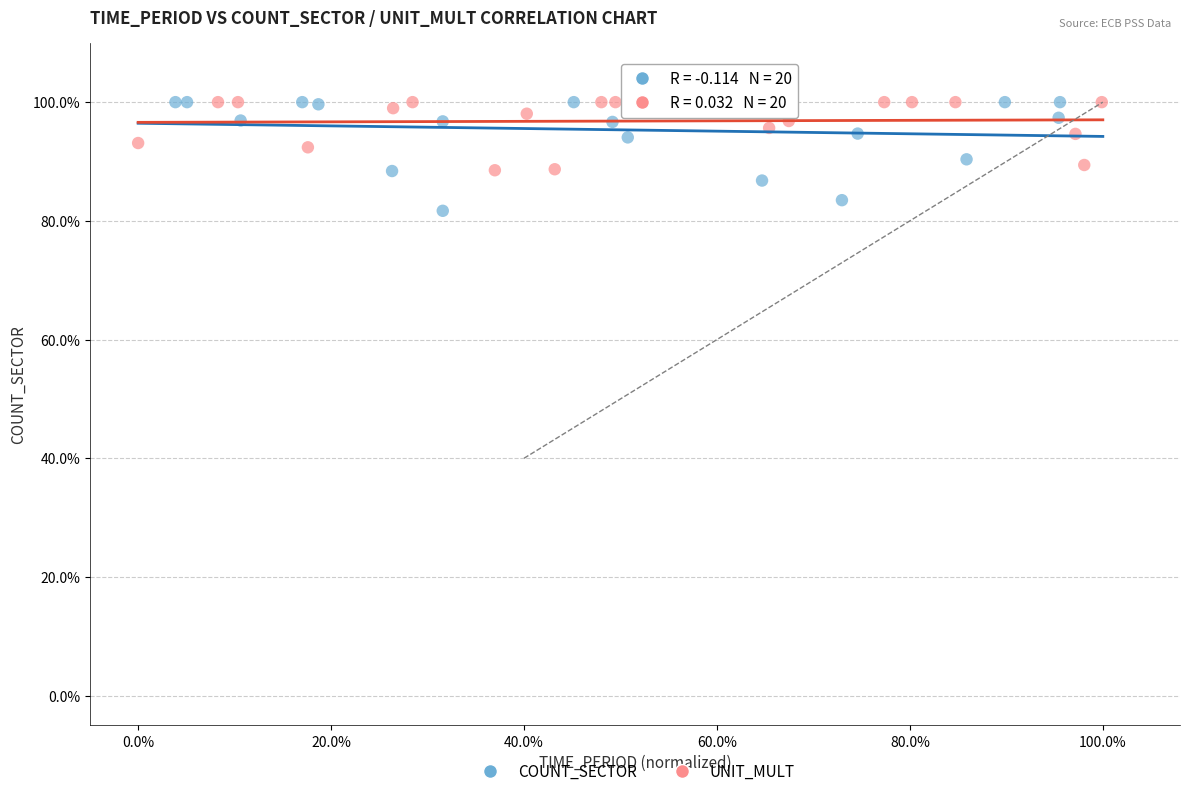

What are all the series names shown in the legend?

COUNT_SECTOR, UNIT_MULT